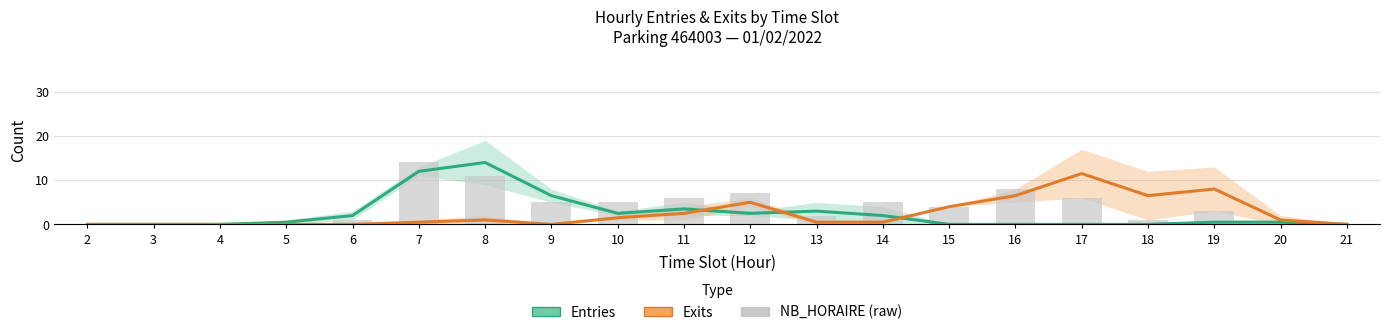

Is the value of Entries (NB_HORAIRE / NB_ABONNE) at 13 greater than the value of NB_HORAIRE (Entries+Exits) at 19?

No